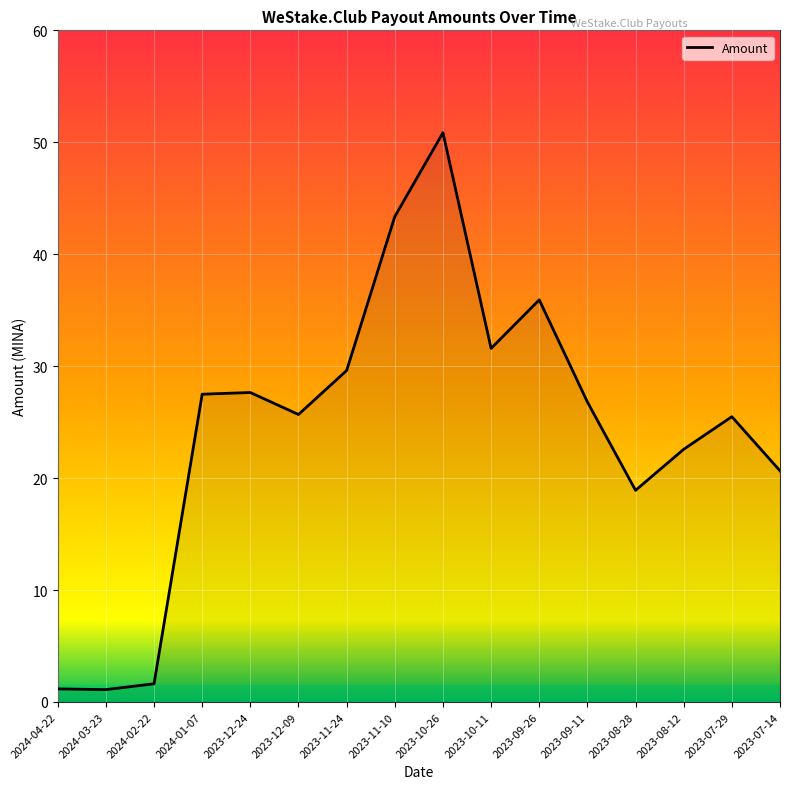

What is the difference between the maximum and minimum values?

49.8